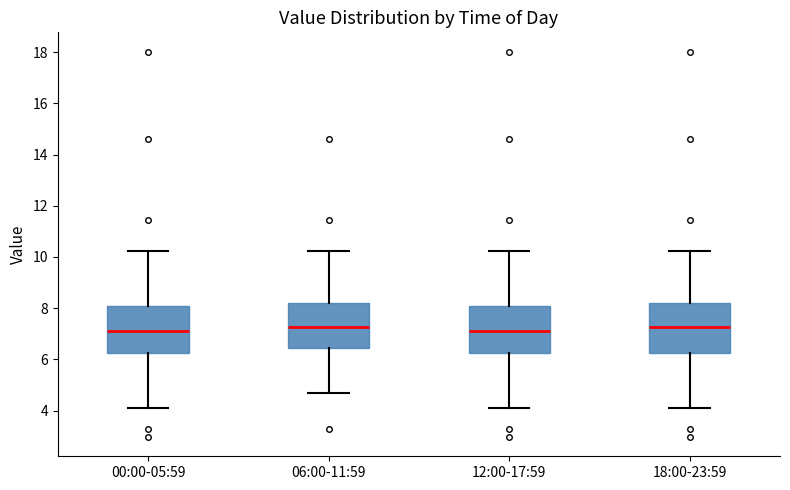

Reading left to right, read every box against the y-axis: the position of its median line, the range the box covers, and the ends of its whiskers. The values are not printed on the chart, so give them approximately, as read against the axis.

00:00-05:59: median 7.2, box 6.2 to 8.0, whiskers 4.2 to 10.2
06:00-11:59: median 7.2, box 6.4 to 8.2, whiskers 4.6 to 10.2
12:00-17:59: median 7.2, box 6.2 to 8.0, whiskers 4.2 to 10.2
18:00-23:59: median 7.2, box 6.2 to 8.2, whiskers 4.2 to 10.2